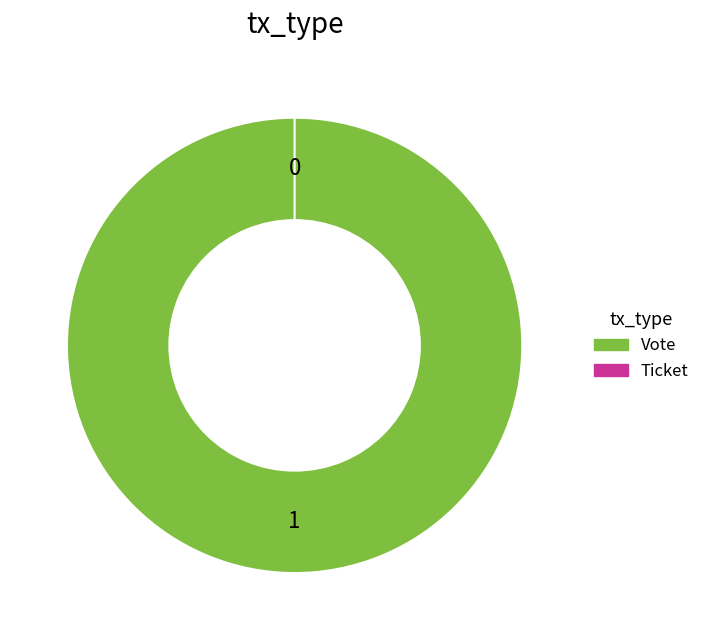

Is Ticket the majority of the pie?

No